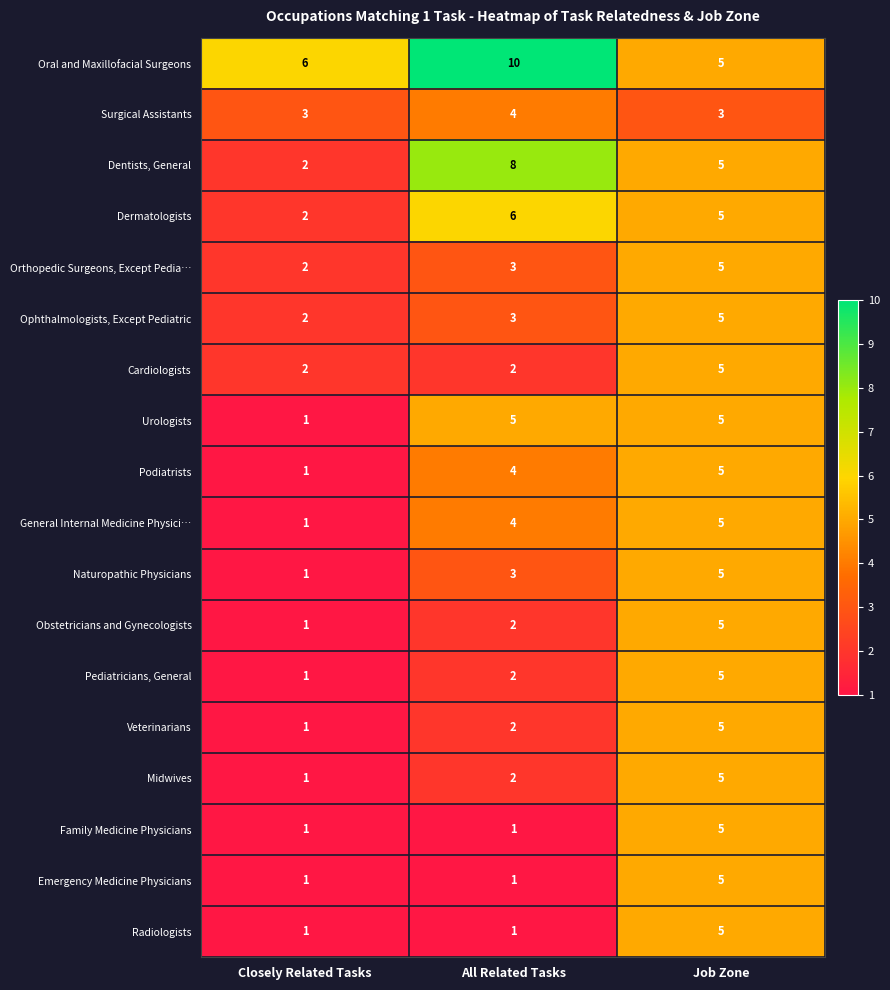

What is the difference between the maximum and minimum values in the Pediatricians, General series?

4